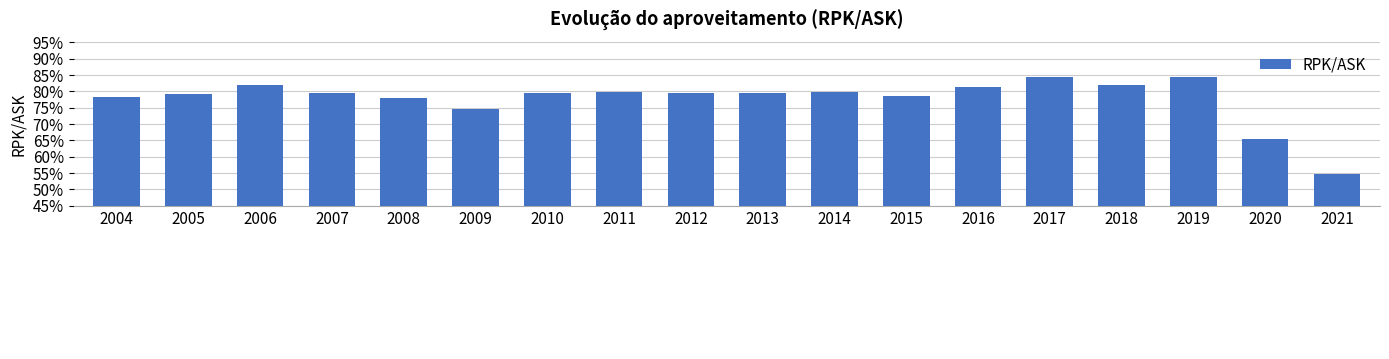

List the labels in order of value, largest first.

2017, 2019, 2018, 2006, 2016, 2011, 2014, 2012, 2010, 2007, 2013, 2005, 2015, 2004, 2008, 2009, 2020, 2021